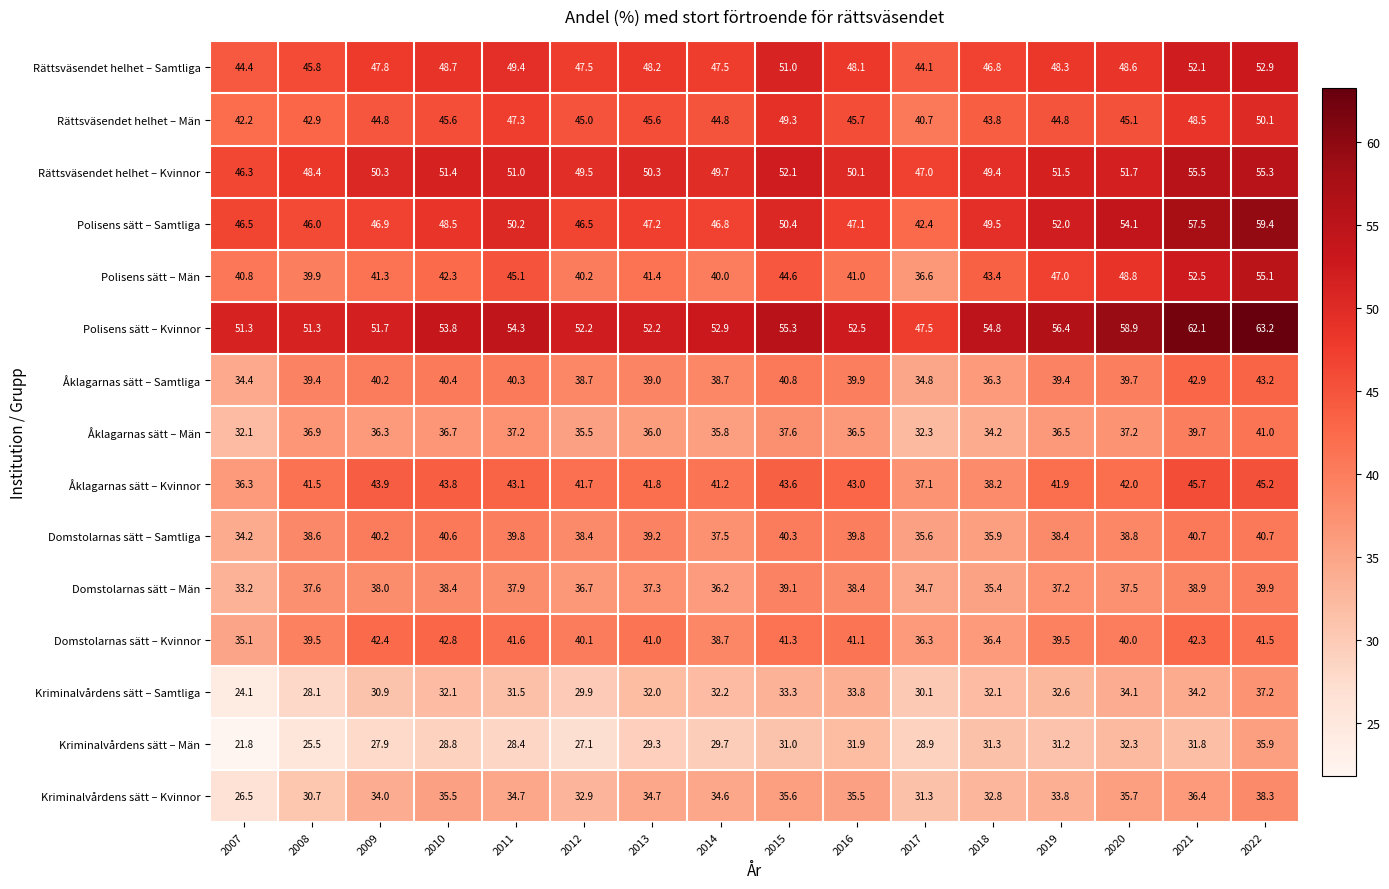

Which series has the largest total across all categories?

Polisens sätt – Kvinnor